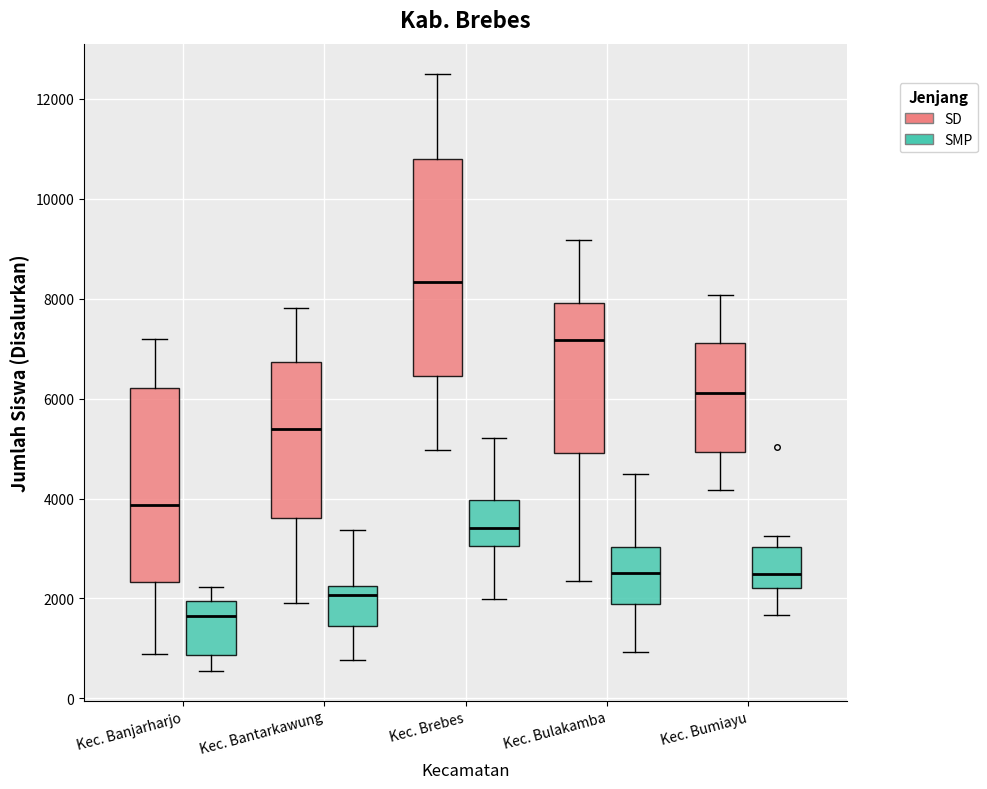

Reading left to right, transcribe this box plot: for each box, give where its median line is, the range the box spans, and where its two whiskers end, as read against the y-axis. The values are not printed on the chart, so give them approximately, as read against the axis.

Kec. Banjarharjo (SD): median 3800, box 2400 to 6200, whiskers 800 to 7200
Kec. Banjarharjo (SMP): median 1600, box 800 to 2000, whiskers 600 to 2200
Kec. Bantarkawung (SD): median 5400, box 3600 to 6800, whiskers 2000 to 7800
Kec. Bantarkawung (SMP): median 2000, box 1400 to 2200, whiskers 800 to 3400
Kec. Brebes (SD): median 8400, box 6400 to 10800, whiskers 5000 to 12600
Kec. Brebes (SMP): median 3400, box 3000 to 4000, whiskers 2000 to 5200
Kec. Bulakamba (SD): median 7200, box 5000 to 8000, whiskers 2400 to 9200
Kec. Bulakamba (SMP): median 2600, box 1800 to 3000, whiskers 1000 to 4400
Kec. Bumiayu (SD): median 6200, box 5000 to 7200, whiskers 4200 to 8000
Kec. Bumiayu (SMP): median 2400, box 2200 to 3000, whiskers 1600 to 3200